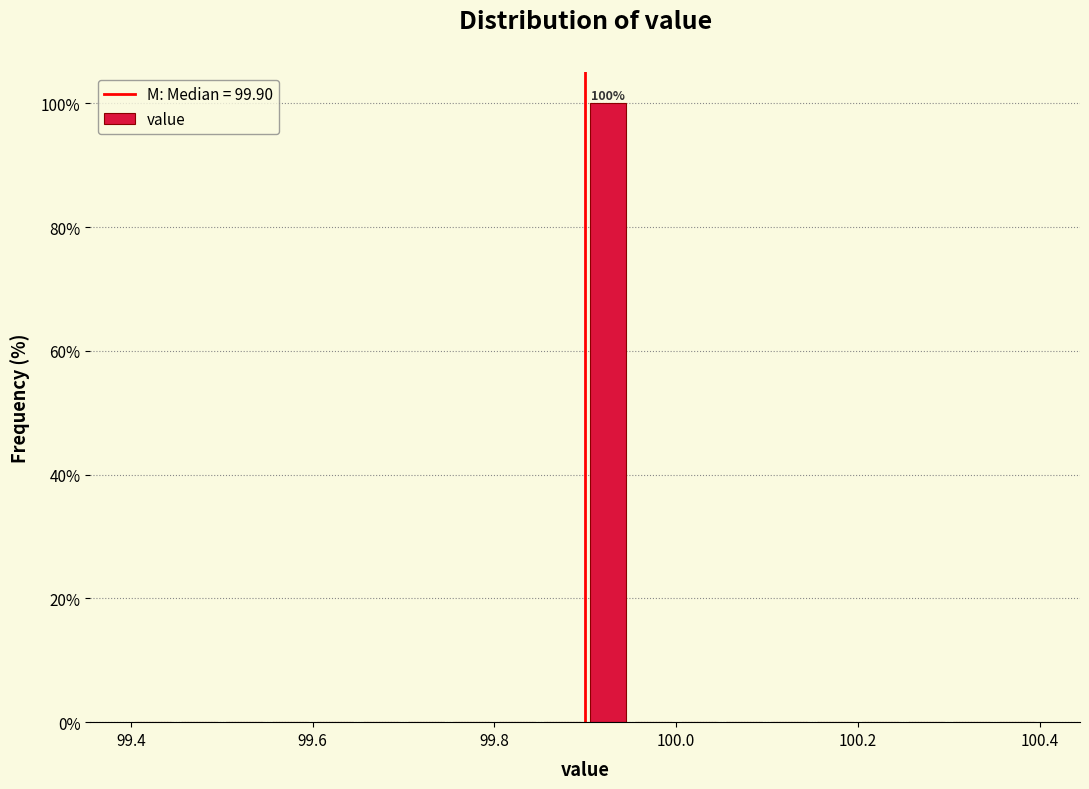

Read against the x-axis, roughly where is the centre of the tallest bar?

99.92